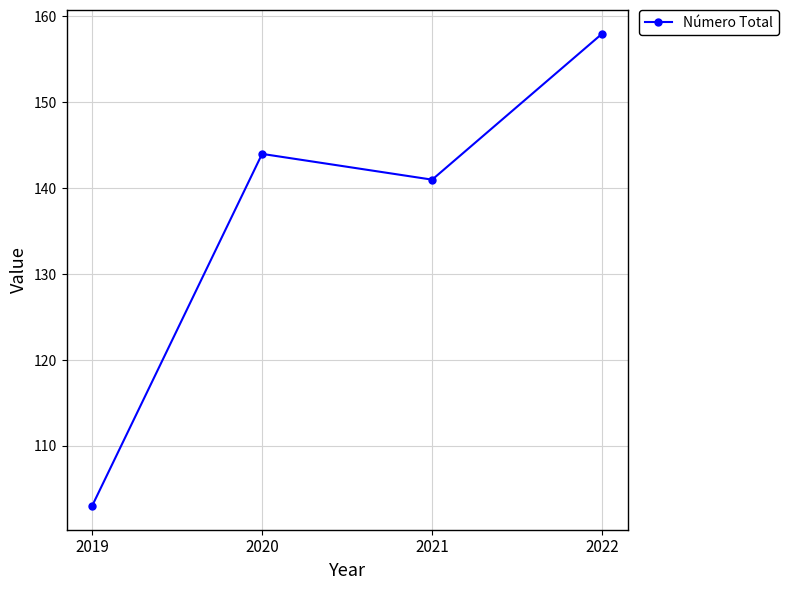

How many lines are shown in the chart?

1